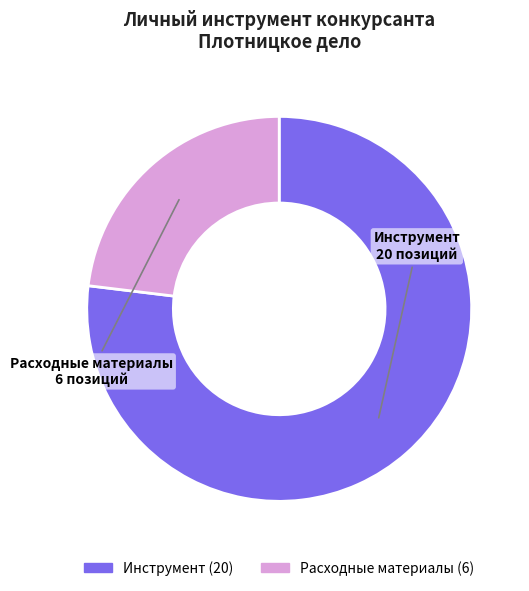

Is there a majority slice in this chart?

Yes